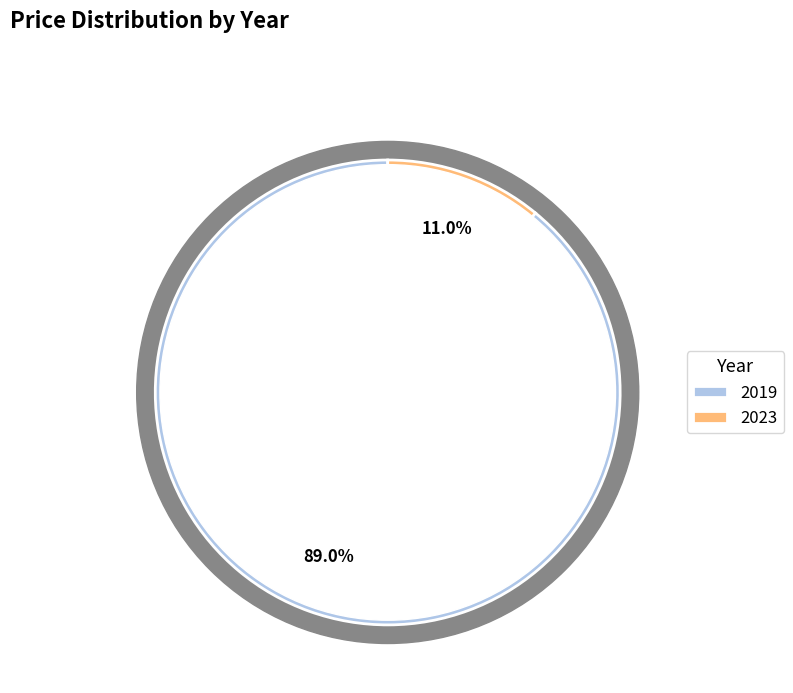

How much of the chart is everything except 2023?

89.0%